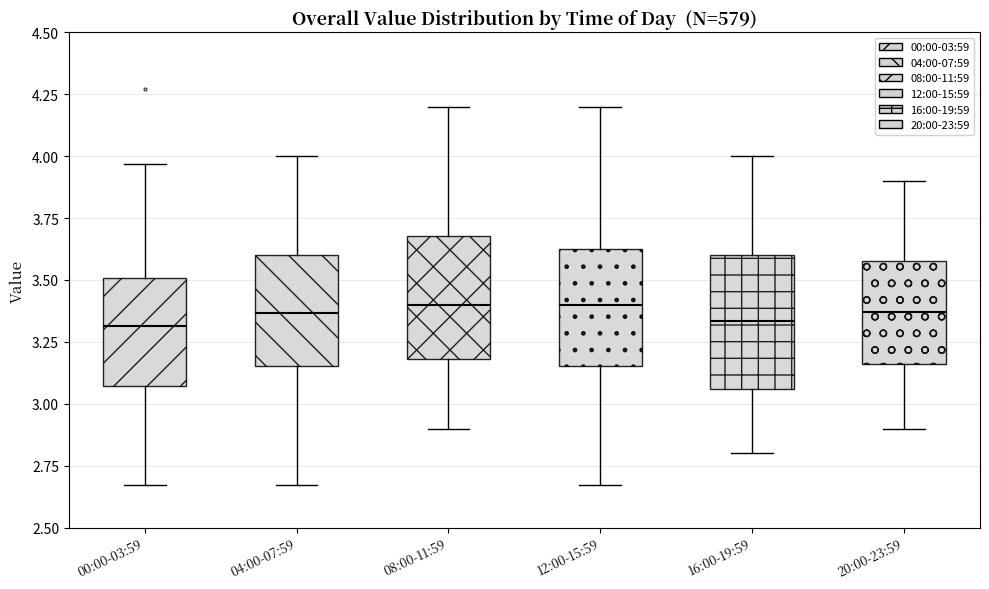

Reading left to right, transcribe this box plot: for each box, give where its median line is, the range the box spans, and where its two whiskers end, as read against the y-axis. The values are not printed on the chart, so give them approximately, as read against the axis.

00:00-03:59: median 3.30, box 3.05 to 3.50, whiskers 2.65 to 3.95
04:00-07:59: median 3.35, box 3.15 to 3.60, whiskers 2.65 to 4.00
08:00-11:59: median 3.40, box 3.20 to 3.70, whiskers 2.90 to 4.20
12:00-15:59: median 3.40, box 3.15 to 3.65, whiskers 2.65 to 4.20
16:00-19:59: median 3.35, box 3.05 to 3.60, whiskers 2.80 to 4.00
20:00-23:59: median 3.35, box 3.15 to 3.60, whiskers 2.90 to 3.90